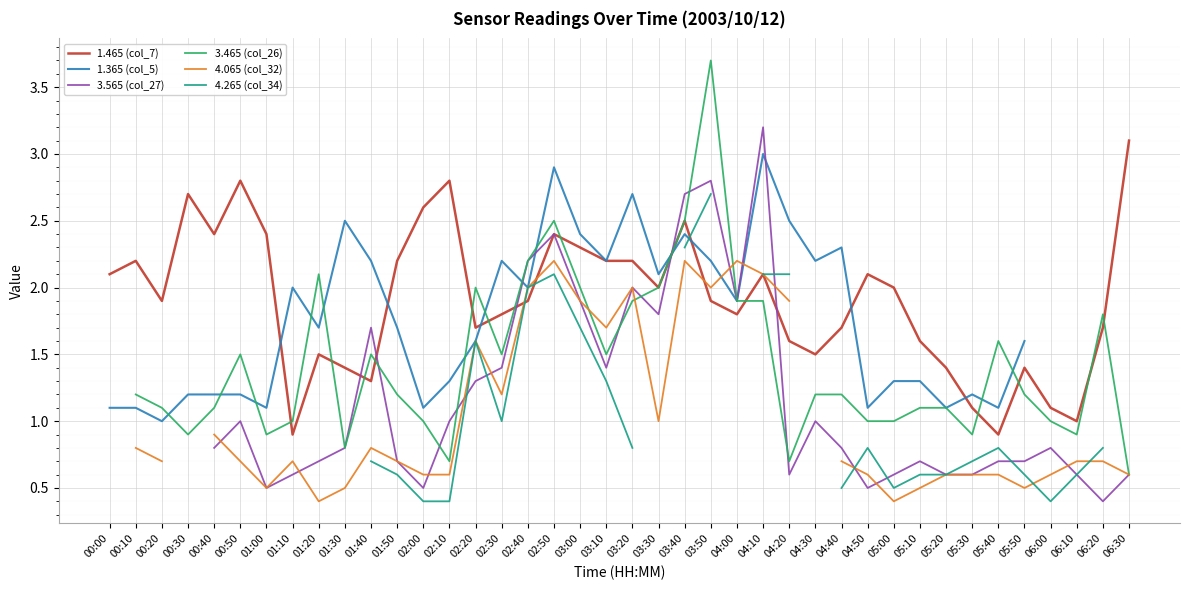

What is the total value across all series at 05:00?

5.8